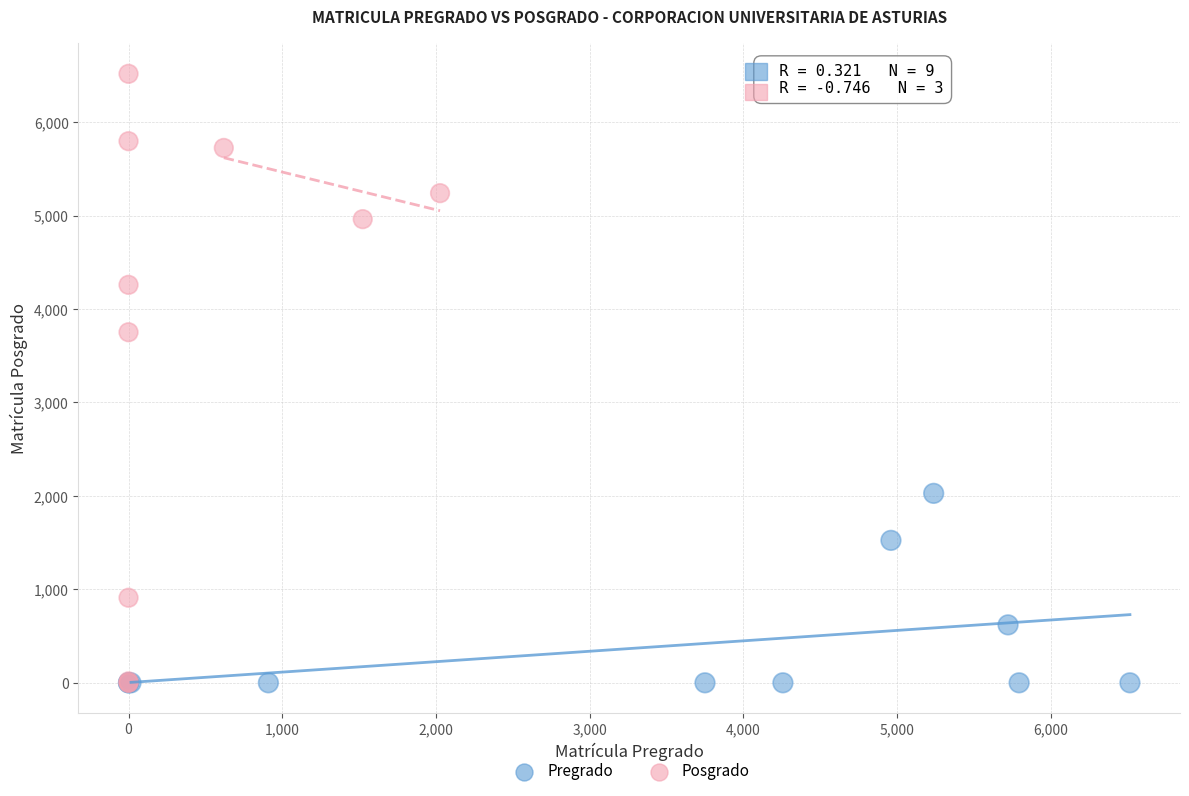

Which series reaches the maximum Y coordinate?

Posgrado